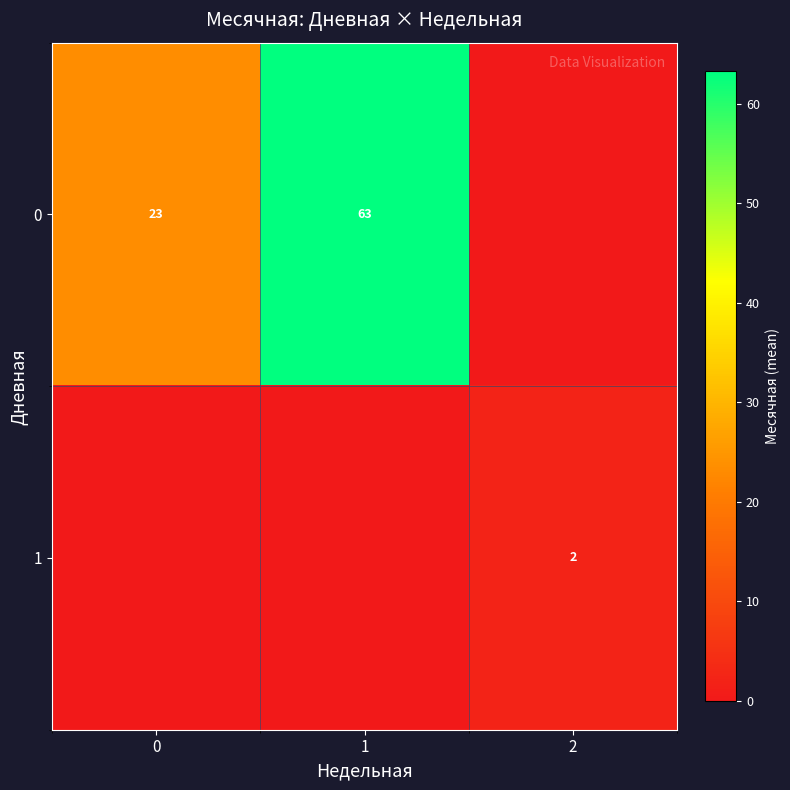

The 1 series shows 2 at 2. True or false?

True